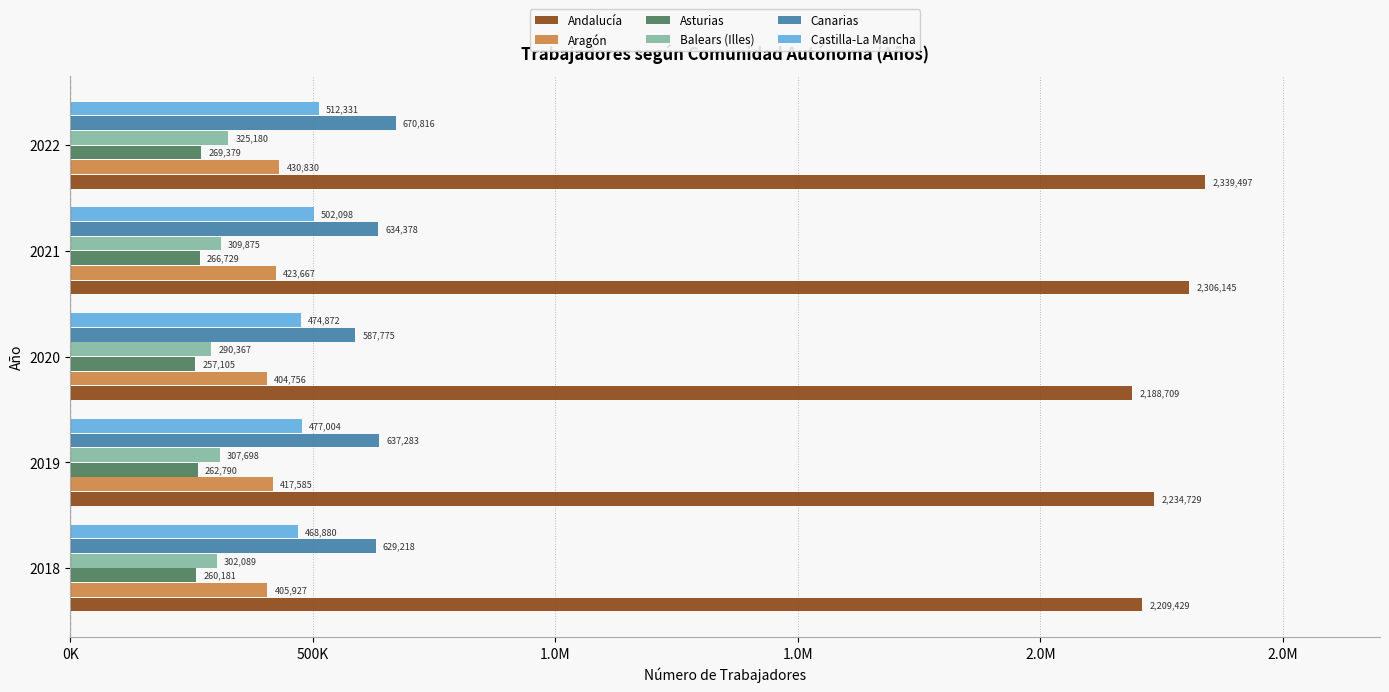

Which series has the widest spread of values?

Andalucía